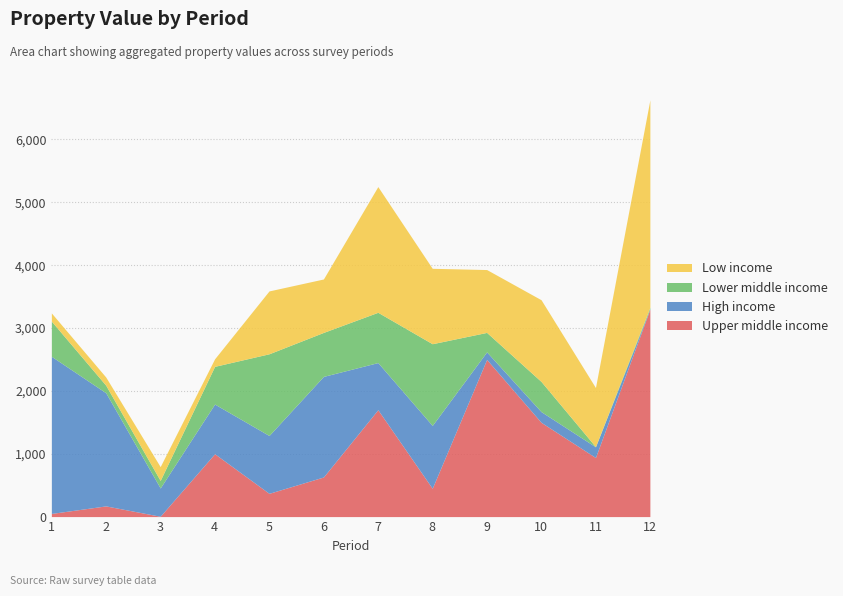

What is the sum of the Lower middle income values at 11 and 4?

603